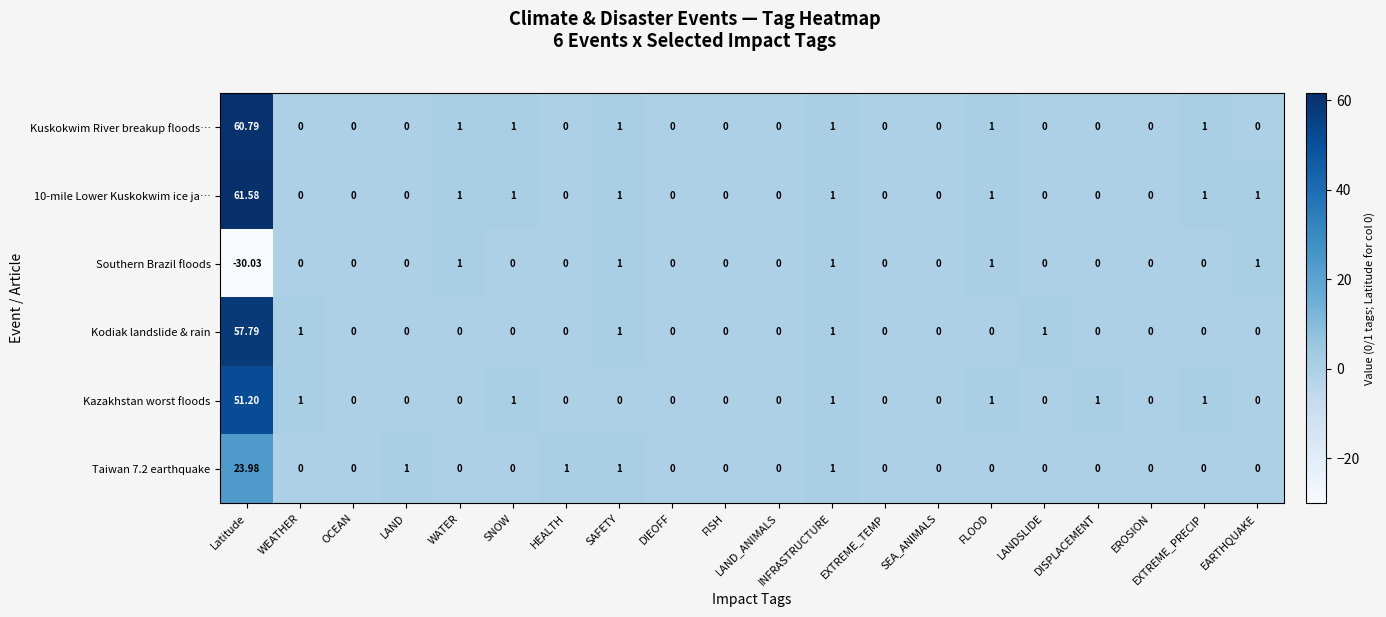

At which category is the sum across all series the highest?

Latitude